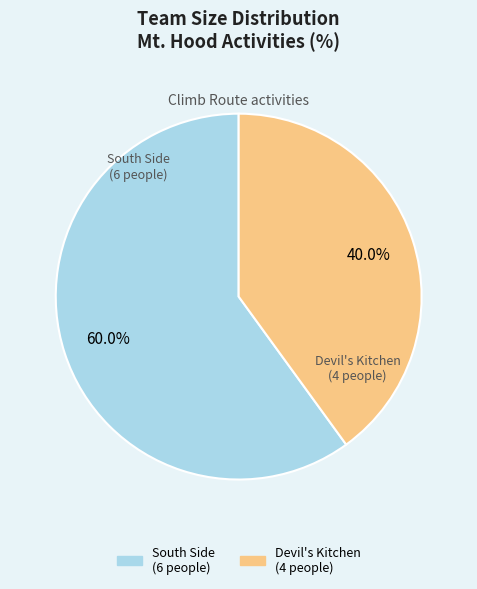

Is there any slice that represents more than half of the pie?

Yes